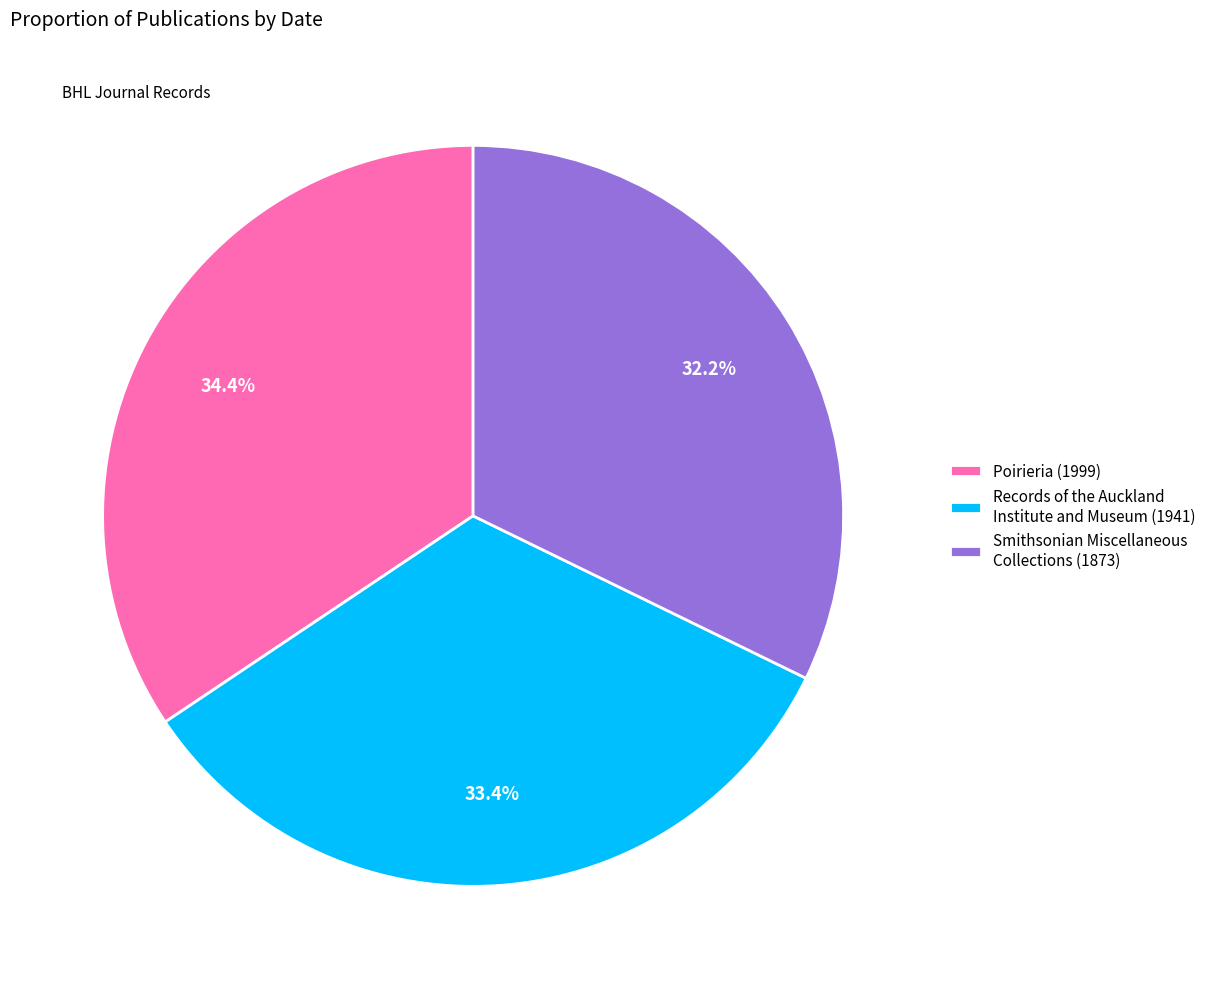

Is Smithsonian Miscellaneous Collections (1873) the majority of the pie?

No